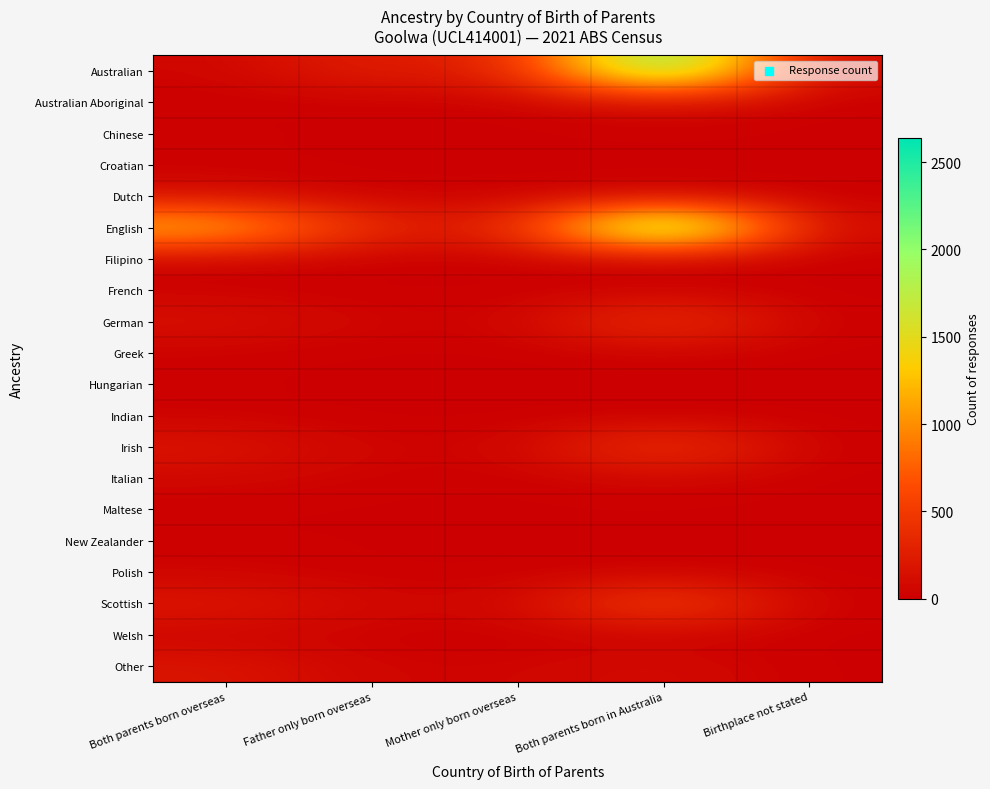

Which series has the largest total across all categories?

English